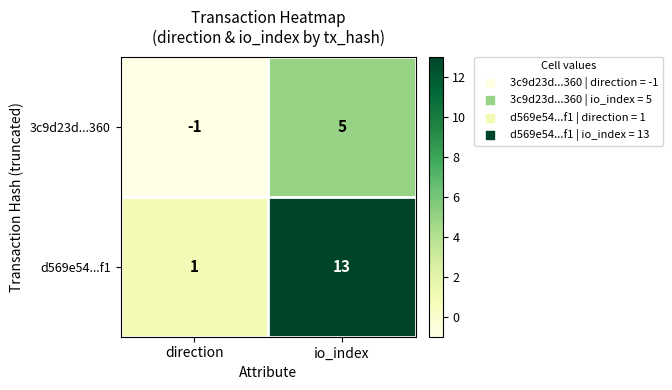

Is the value of 3c9d23d...360 at io_index greater than the value of d569e54...f1 at io_index?

No